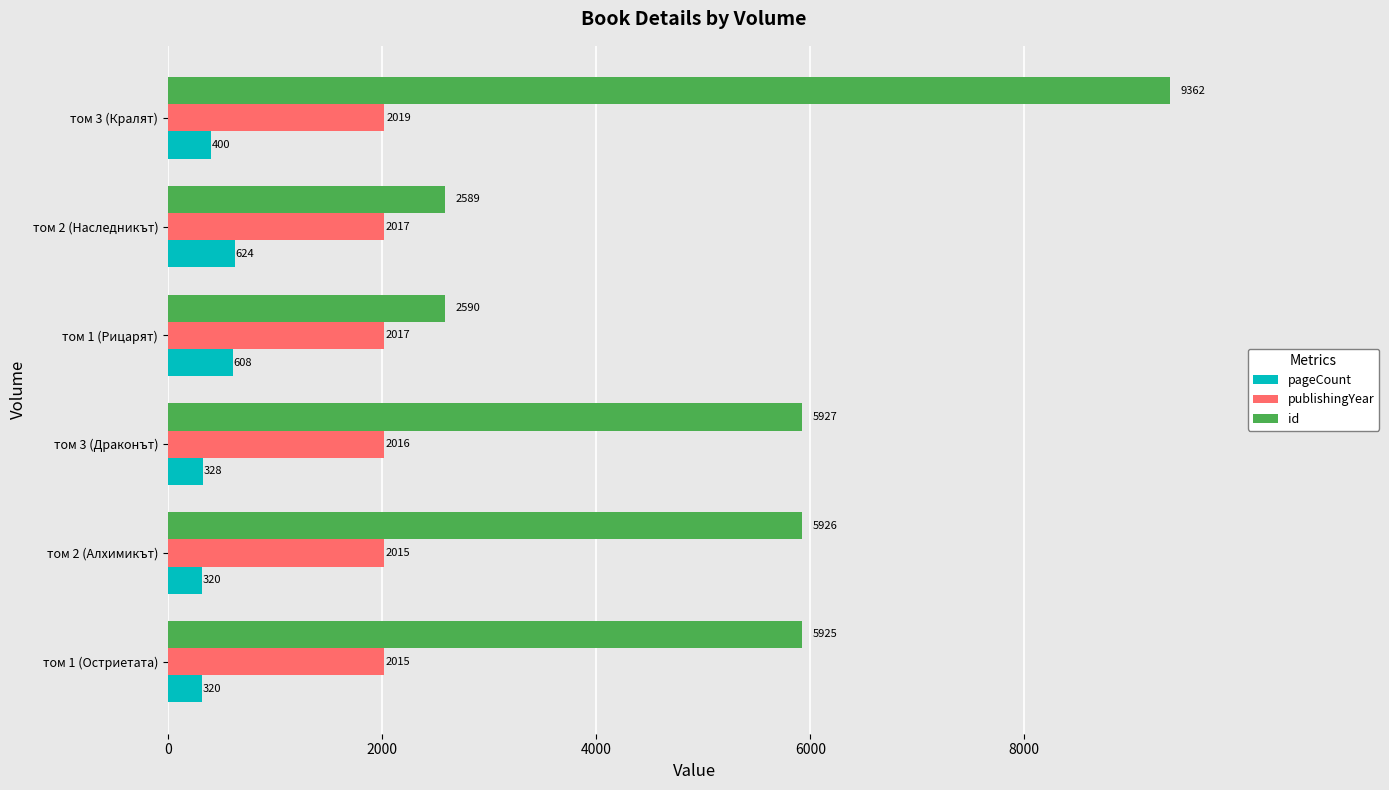

How many data points does each series have?

6